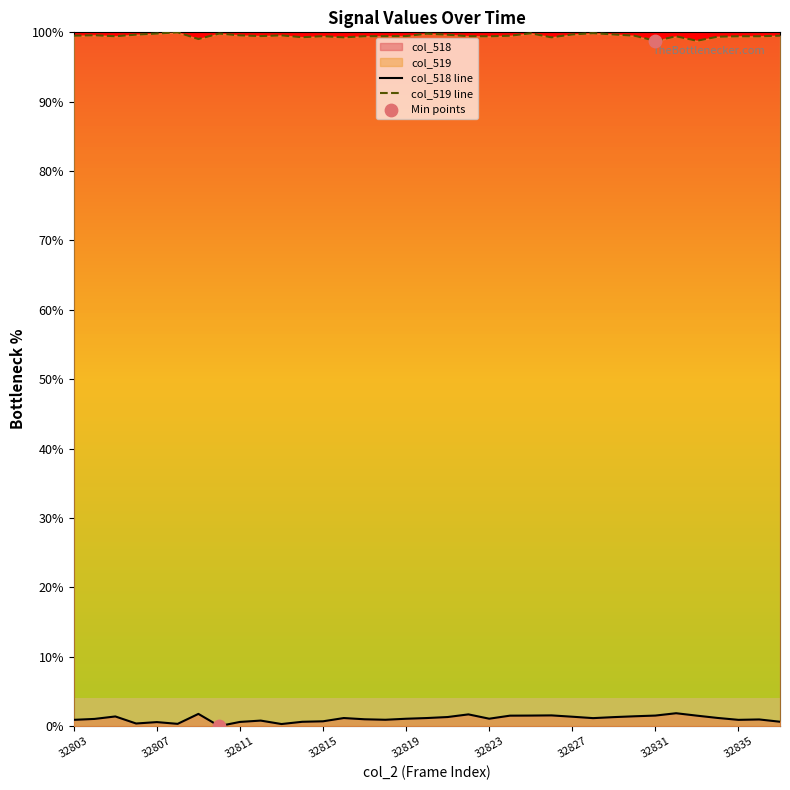

Is the value of col_518 at 32831 greater than the value of col_519 at 32808?

No